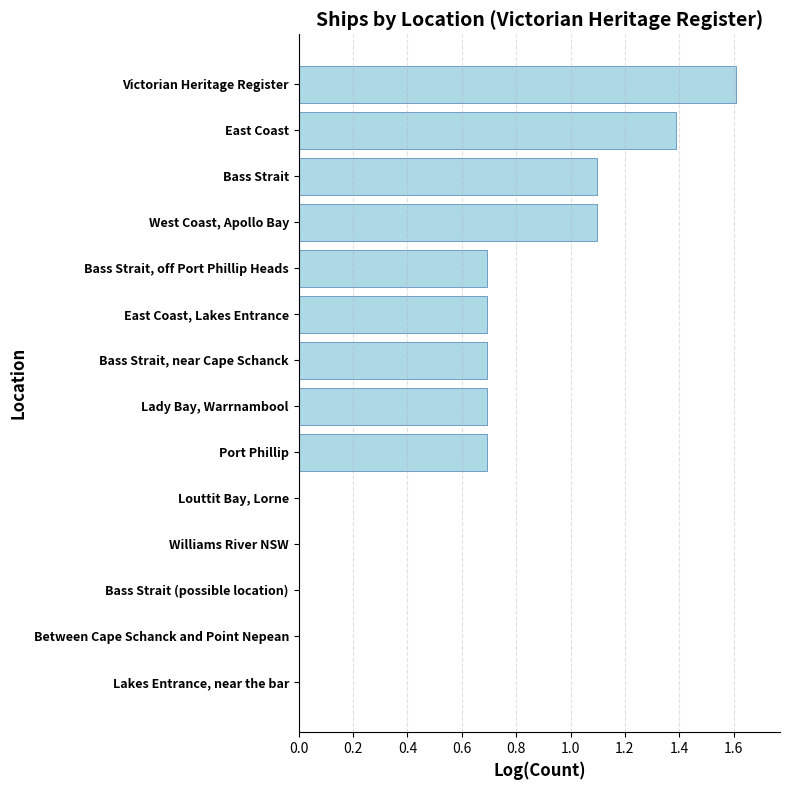

Which label corresponds to the largest value in the chart?

Victorian Heritage Register